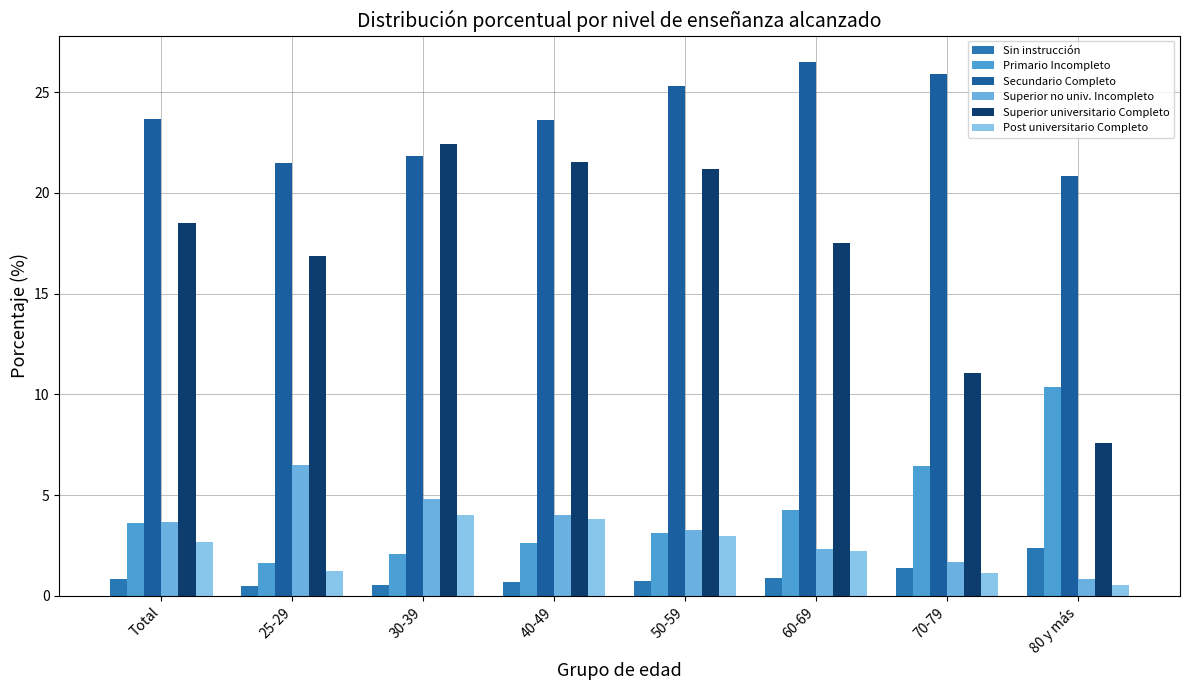

Does the chart contain any negative values?

No